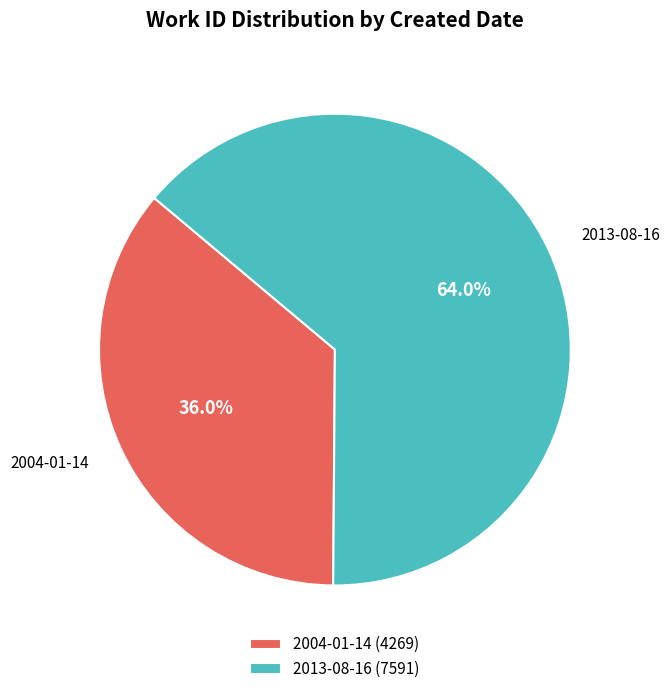

What is the ratio of the value at 2004-01-14 to the value at 2013-08-16?

0.6